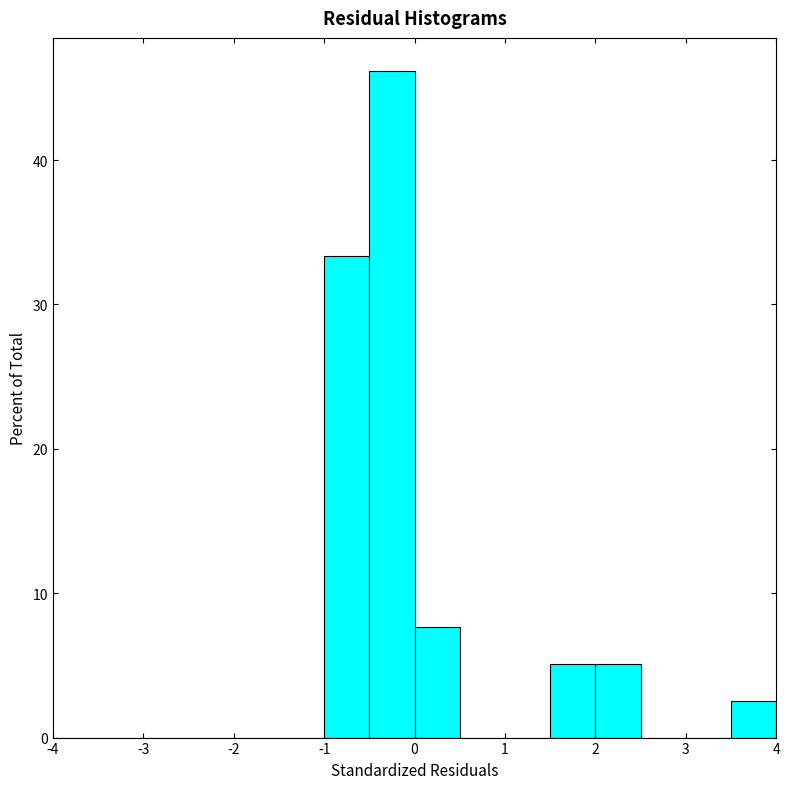

How tall is the bar that spans 1.5 to 2.0 on the x-axis? The values are not printed on the chart, so give them approximately, as read against the axis.

5